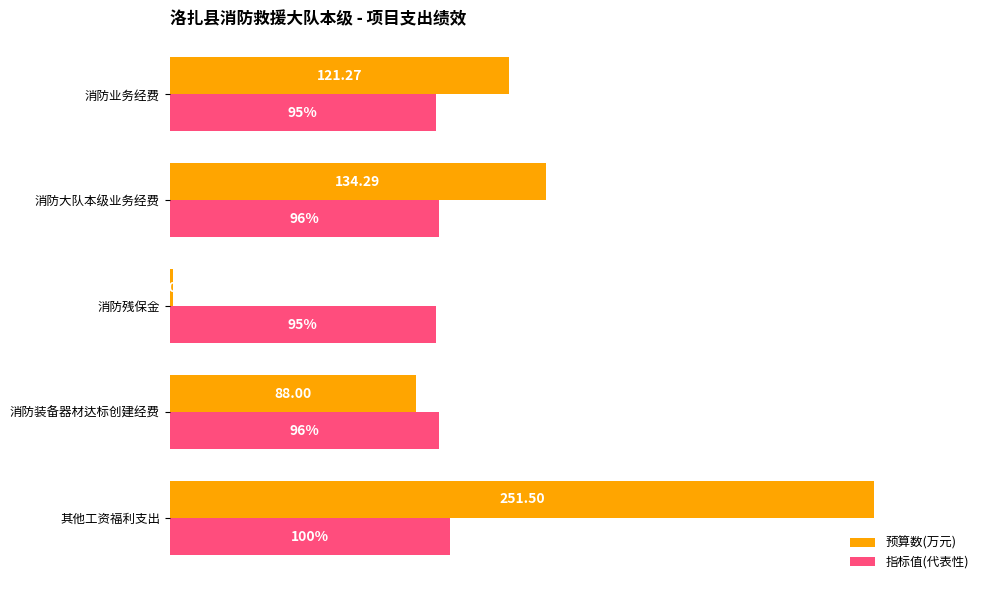

Between 其他工资福利支出 and 消防装备器材达标创建经费, which series saw the biggest shift?

预算数(万元)